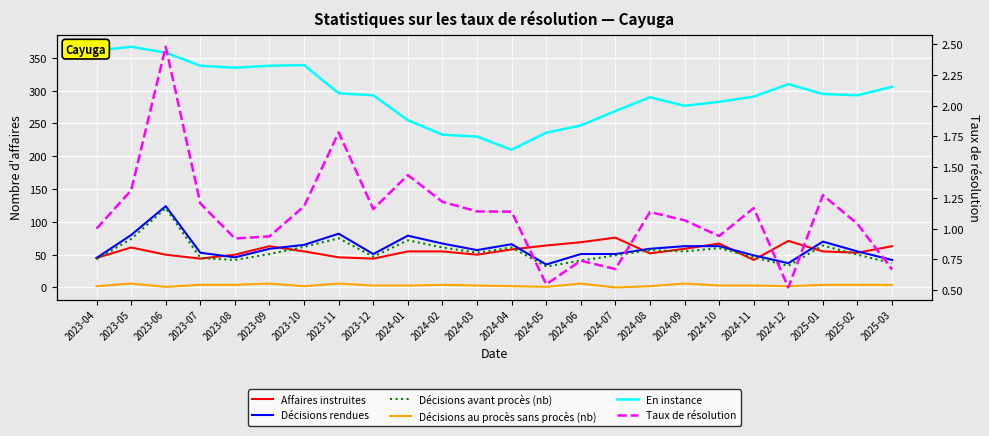

Read the En instance value at 2024-11.

291.0